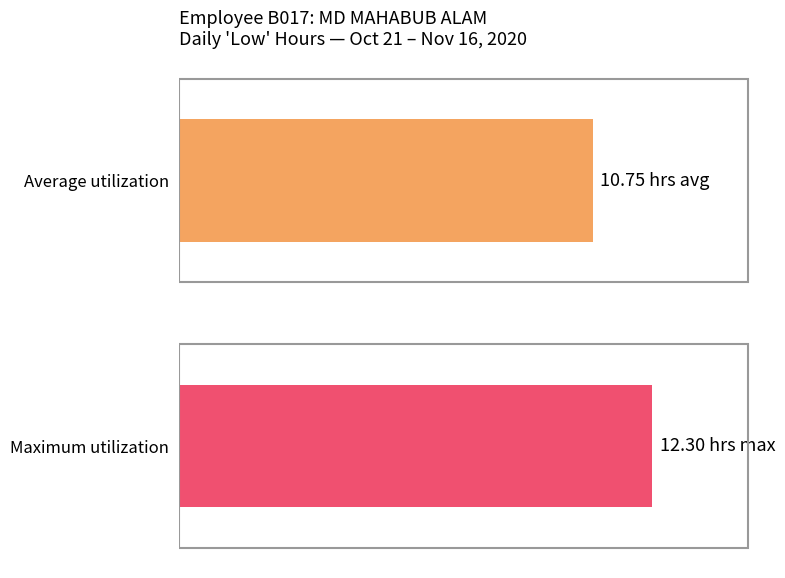

Are the bars horizontal?

Yes